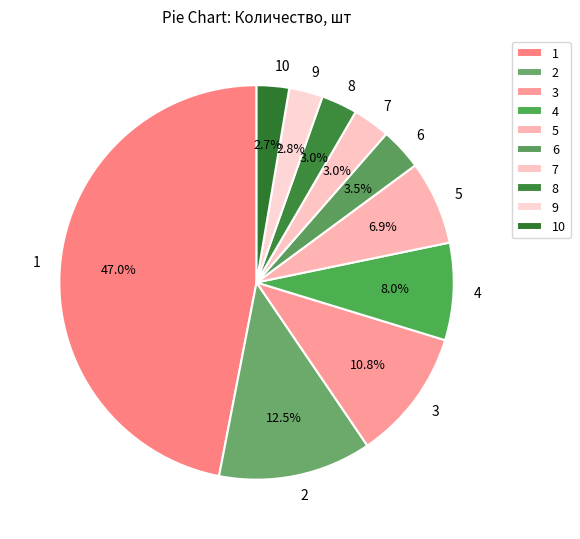

To the nearest percent, what percentage of the pie is 8?

3%